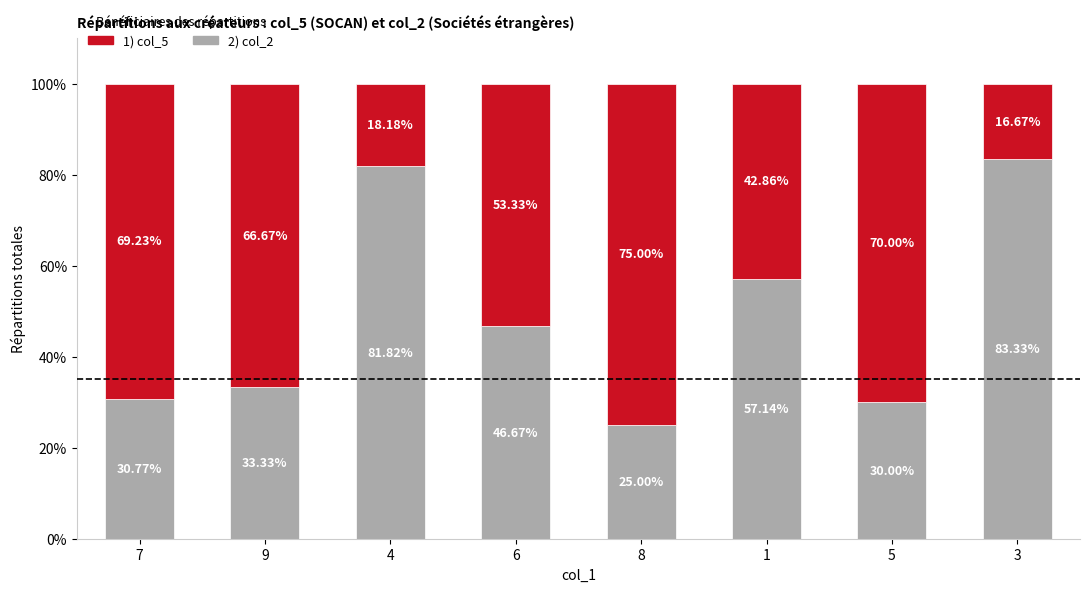

What is the total value across all series at 1?

100.0